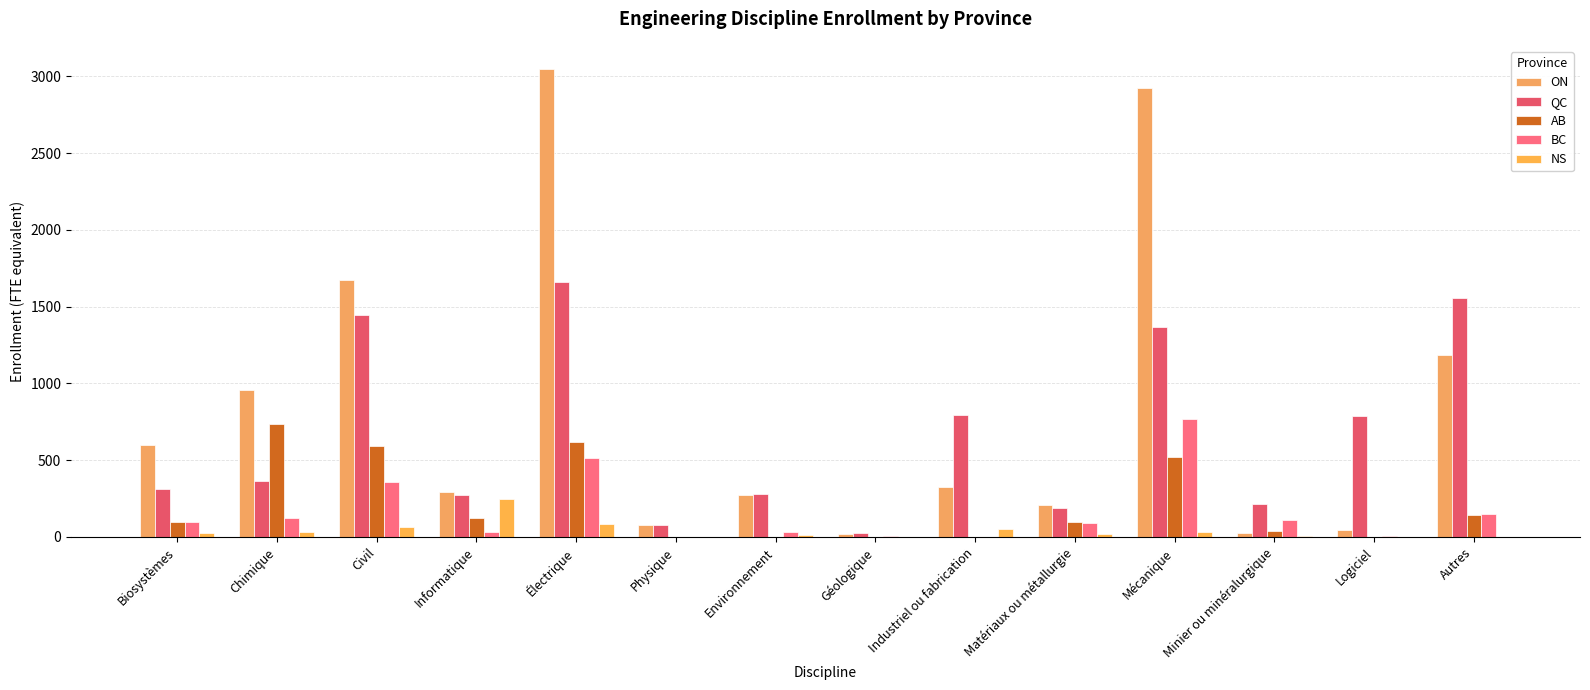

Reading right to left, list all the values displayed in this chart.

ON: Autres=1183.9	Logiciel=43.9	Minier ou minéralurgique=29.0	Mécanique=2925.8	Matériaux ou métallurgie=205.7	Industriel ou fabrication=322.4	Géologique=19.5	Environnement=276.1	Physique=75.4	Électrique=3046.8	Informatique=291.0	Civil=1673.3	Chimique=960.4	Biosystèmes=596.8
QC: Autres=1558.1	Logiciel=787.0	Minier ou minéralurgique=211.8	Mécanique=1365.8	Matériaux ou métallurgie=191.4	Industriel ou fabrication=793.6	Géologique=24.0	Environnement=277.1	Physique=75.0	Électrique=1663.2	Informatique=274.1	Civil=1443.4	Chimique=368.0	Biosystèmes=310.7
AB: Autres=145.4	Logiciel=0.0	Minier ou minéralurgique=38.0	Mécanique=520.7	Matériaux ou métallurgie=100.0	Industriel ou fabrication=0.0	Géologique=0.0	Environnement=0.0	Physique=0.0	Électrique=621.5	Informatique=122.0	Civil=591.1	Chimique=734.3	Biosystèmes=99.7
BC: Autres=150.9	Logiciel=9.0	Minier ou minéralurgique=111.6	Mécanique=768.9	Matériaux ou métallurgie=92.1	Industriel ou fabrication=0.0	Géologique=5.2	Environnement=35.0	Physique=0.0	Électrique=513.2	Informatique=31.0	Civil=358.0	Chimique=123.3	Biosystèmes=97.3
NS: Autres=0.0	Logiciel=0.0	Minier ou minéralurgique=8.3	Mécanique=30.7	Matériaux ou métallurgie=17.7	Industriel ou fabrication=51.3	Géologique=0.0	Environnement=14.7	Physique=0.0	Électrique=83.7	Informatique=250.0	Civil=66.3	Chimique=32.6	Biosystèmes=28.0